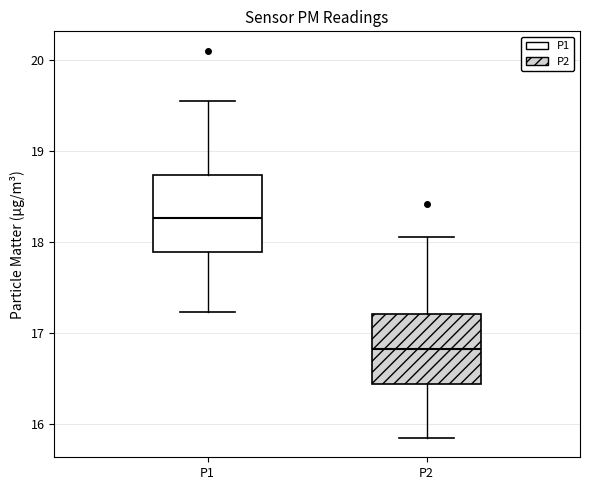

Where is the upper edge of the box for P1 on the y-axis? The values are not printed on the chart, so give them approximately, as read against the axis.

18.7